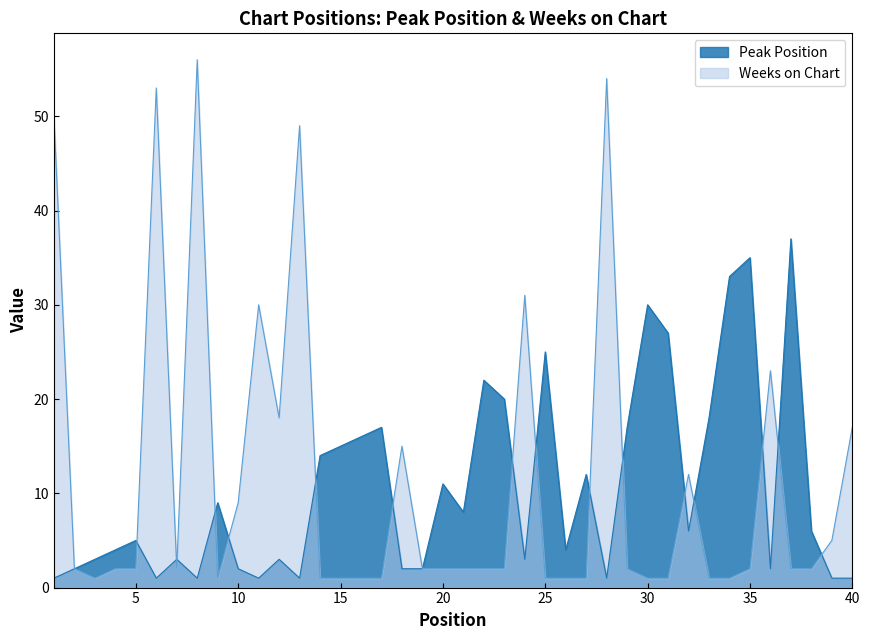

Where is the first local minimum for Peak Position?

6